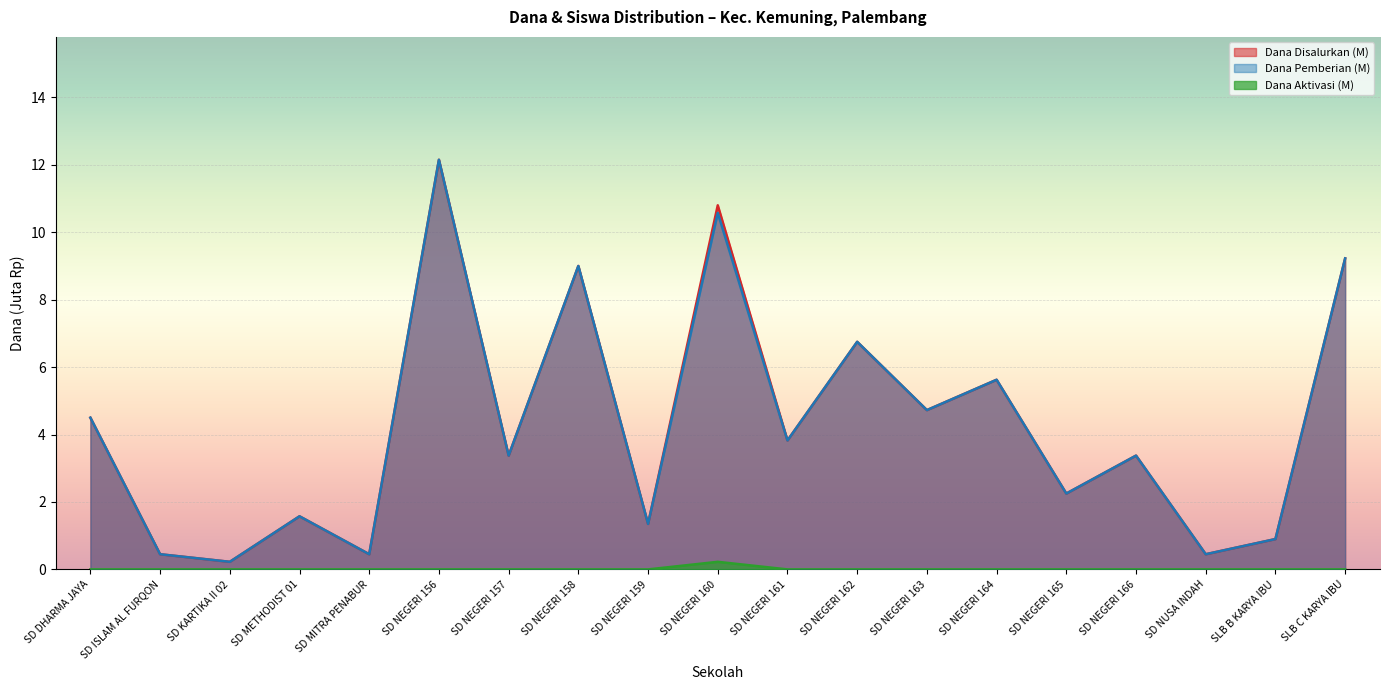

True or false: Dana Pemberian and Dana Disalurkan intersect in this chart.

False